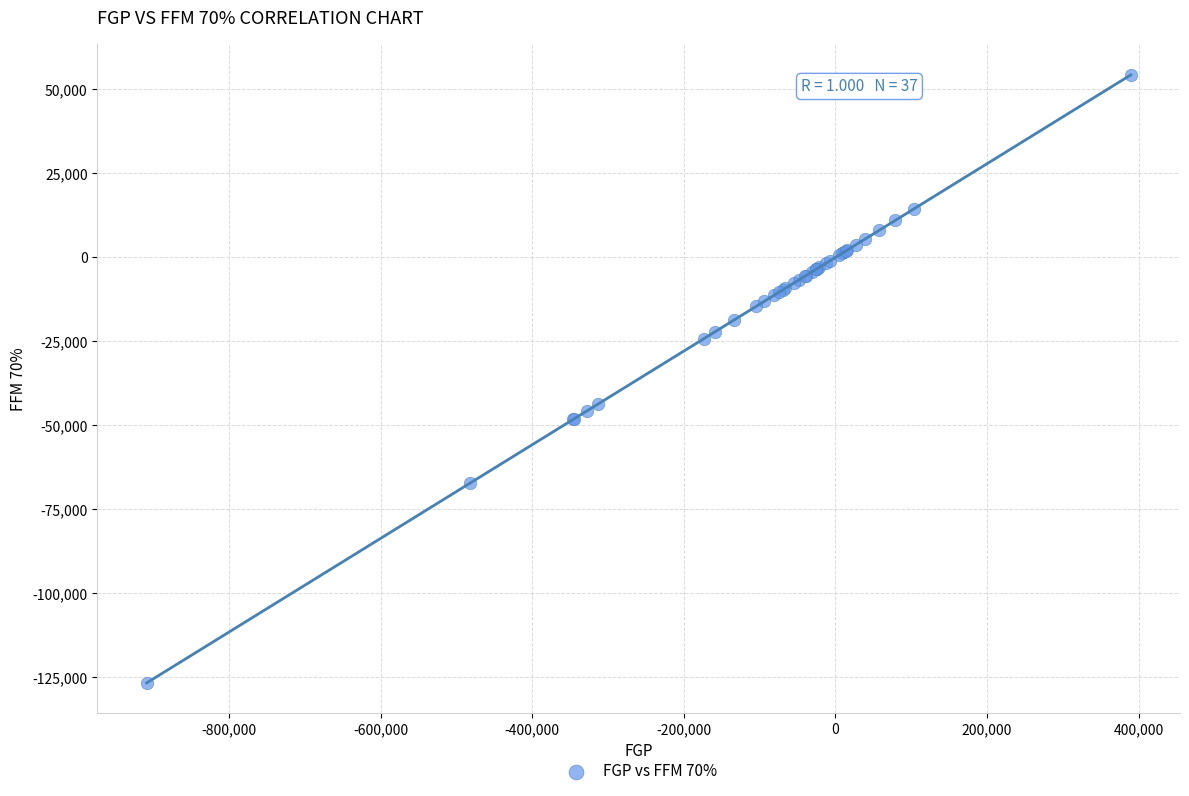

What Y value in the scatter plot is closest to -36191?

-43716.7